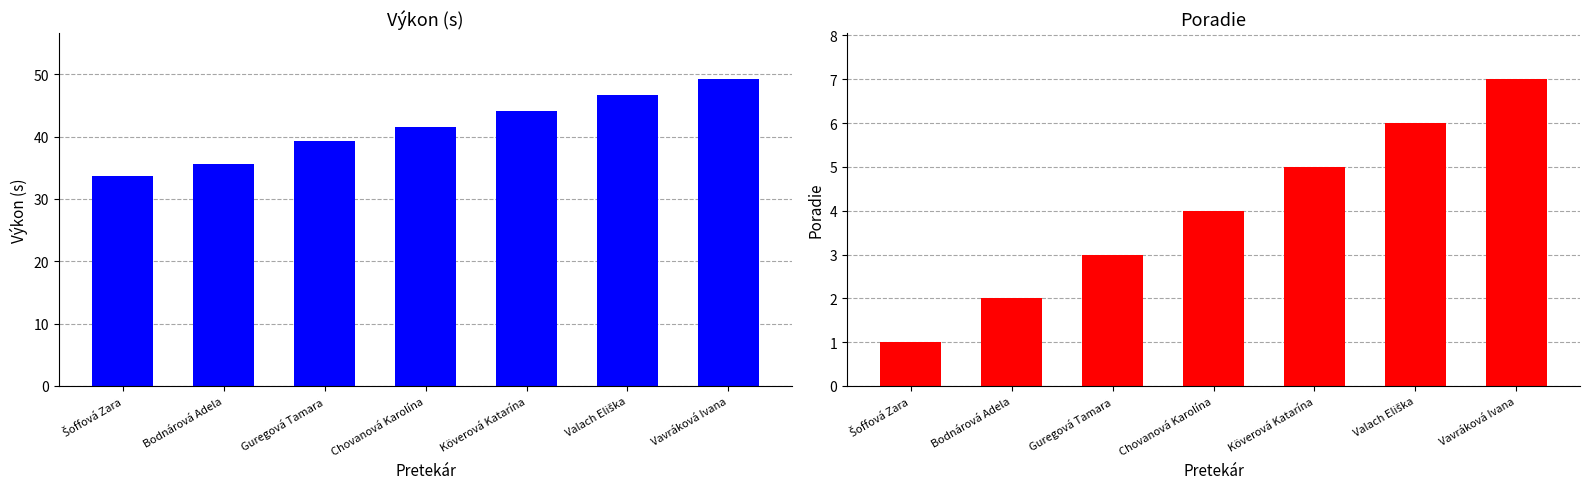

What is the difference between the Poradie values at Bodnárová Adela and Chovanová Karolína?

2.0